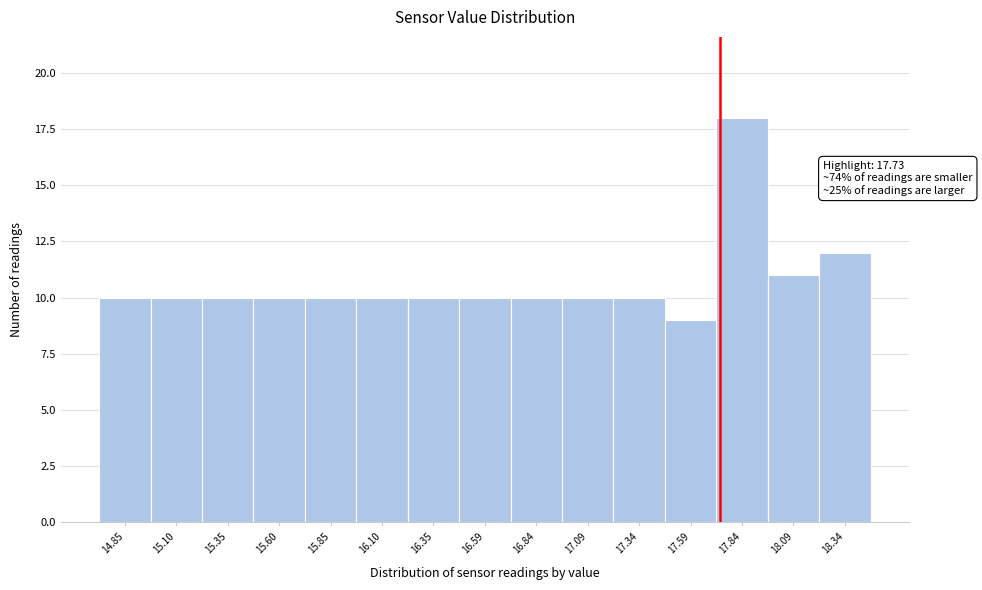

Over which range of the x-axis is the bar tallest?

17.70 to 17.95